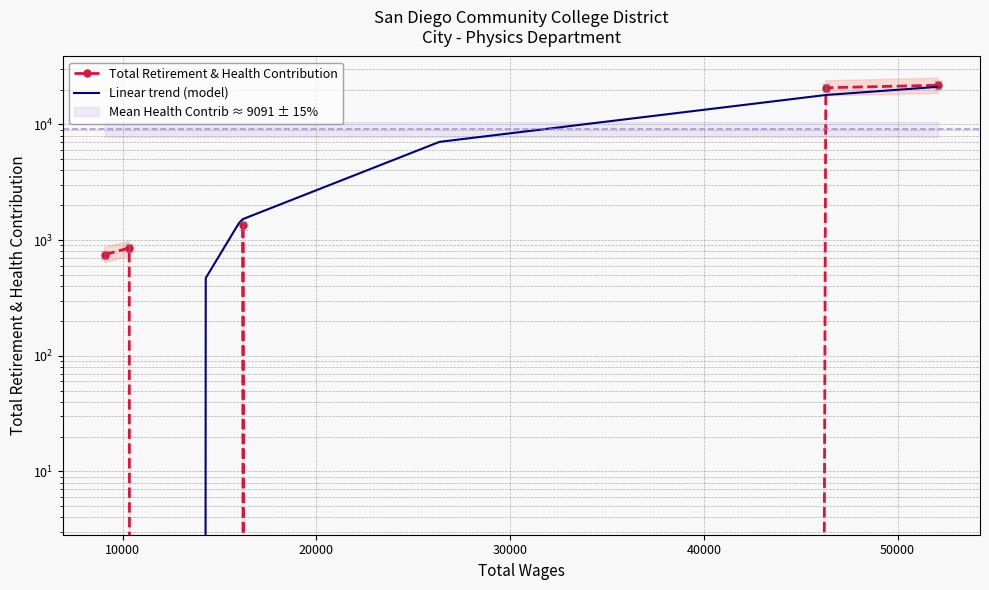

What is the difference between the Linear trend (model) values at 10000 and 30000?

3098.0